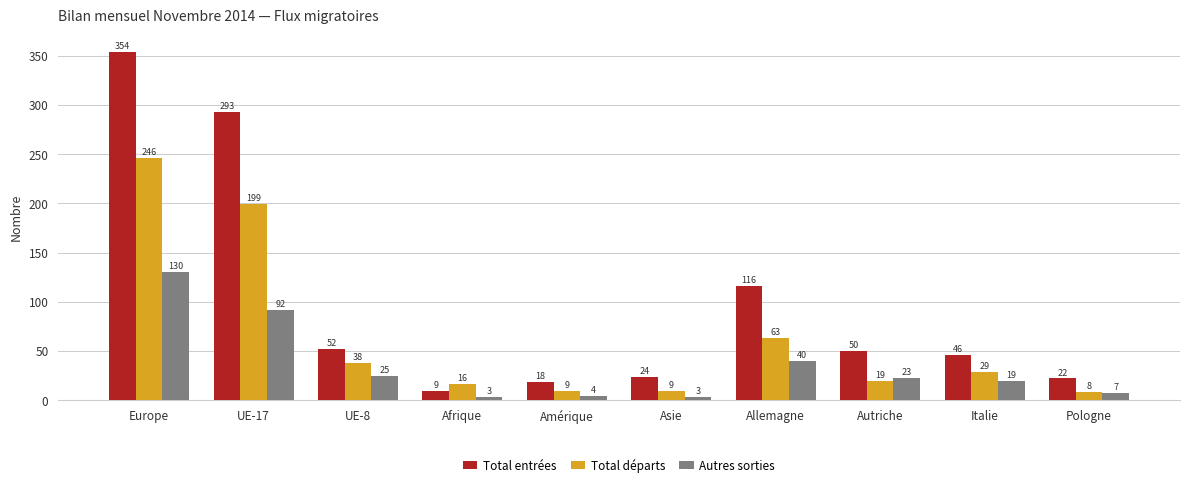

The Autres sorties series shows 4 at Amérique. True or false?

True